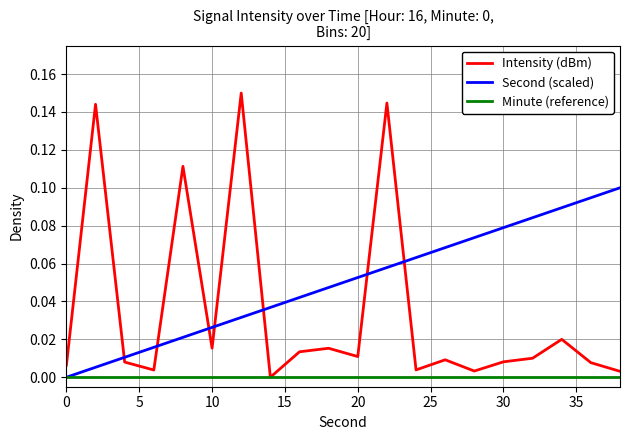

What are all the series names shown in the legend?

Intensity (dBm), Second (scaled), Minute (reference)